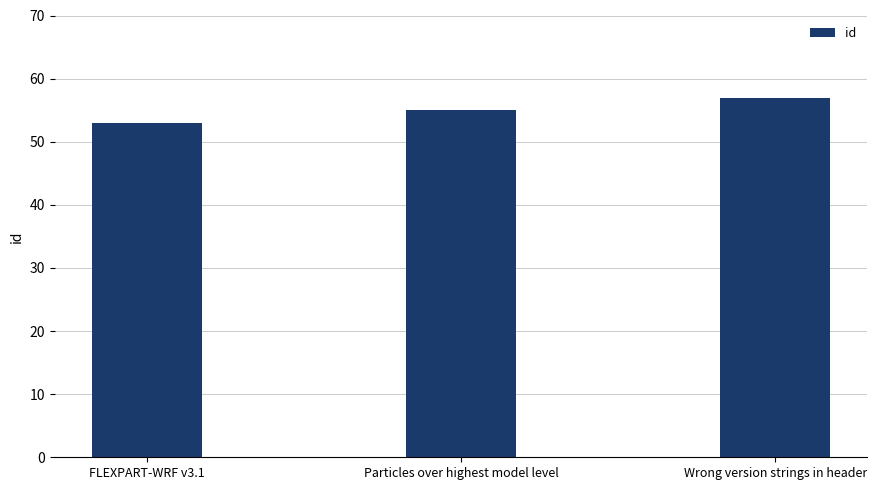

Which label corresponds to the largest value in the chart?

Wrong version strings in header